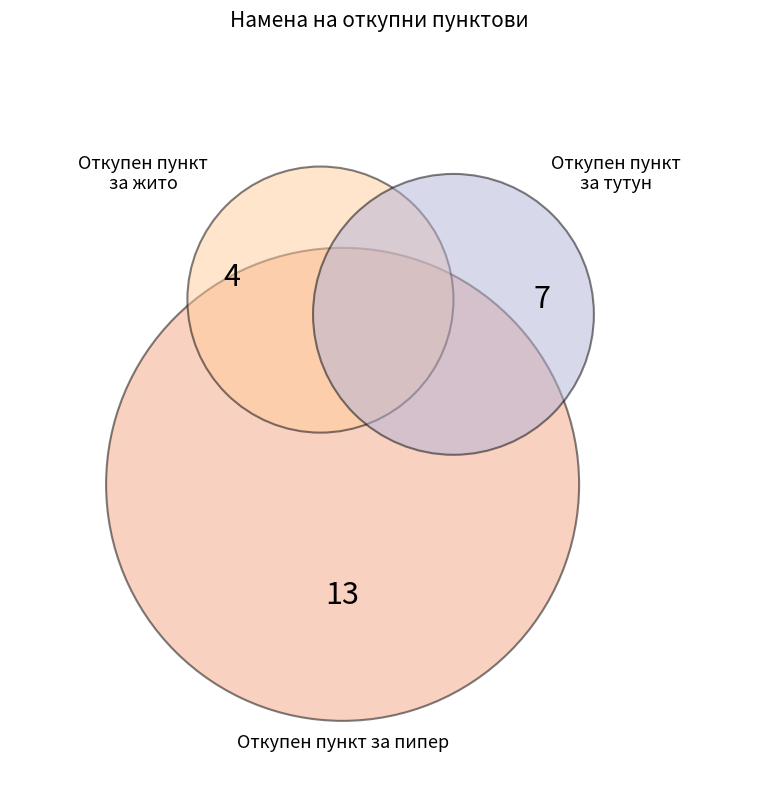

Between Откупен пункт за тутун and Откупен пункт за жито, which is larger?

Откупен пункт за тутун